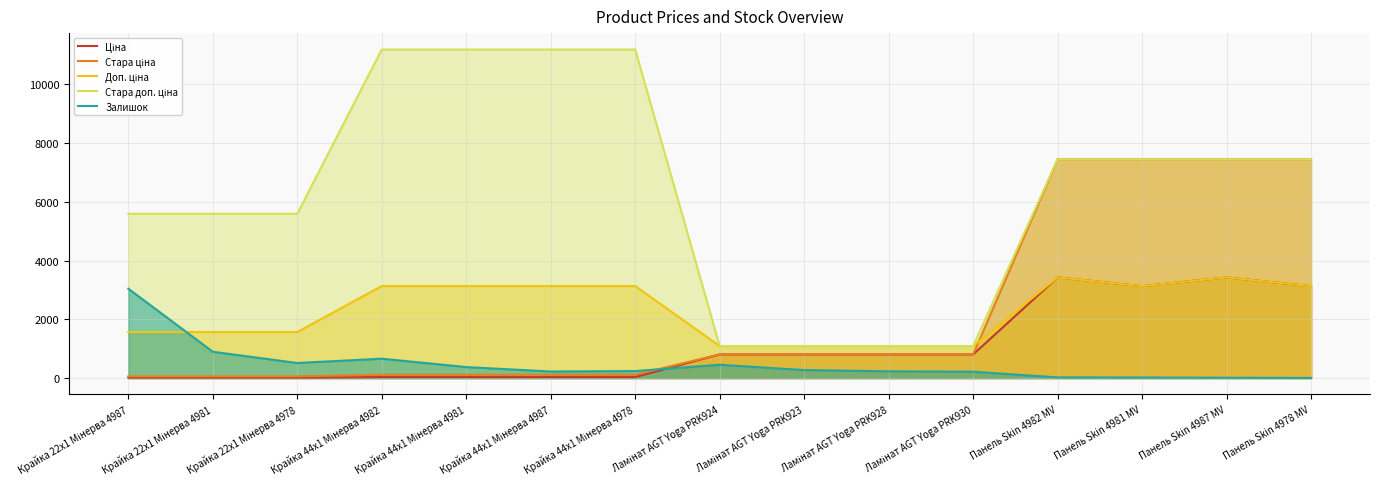

How many lines are shown in the chart?

5